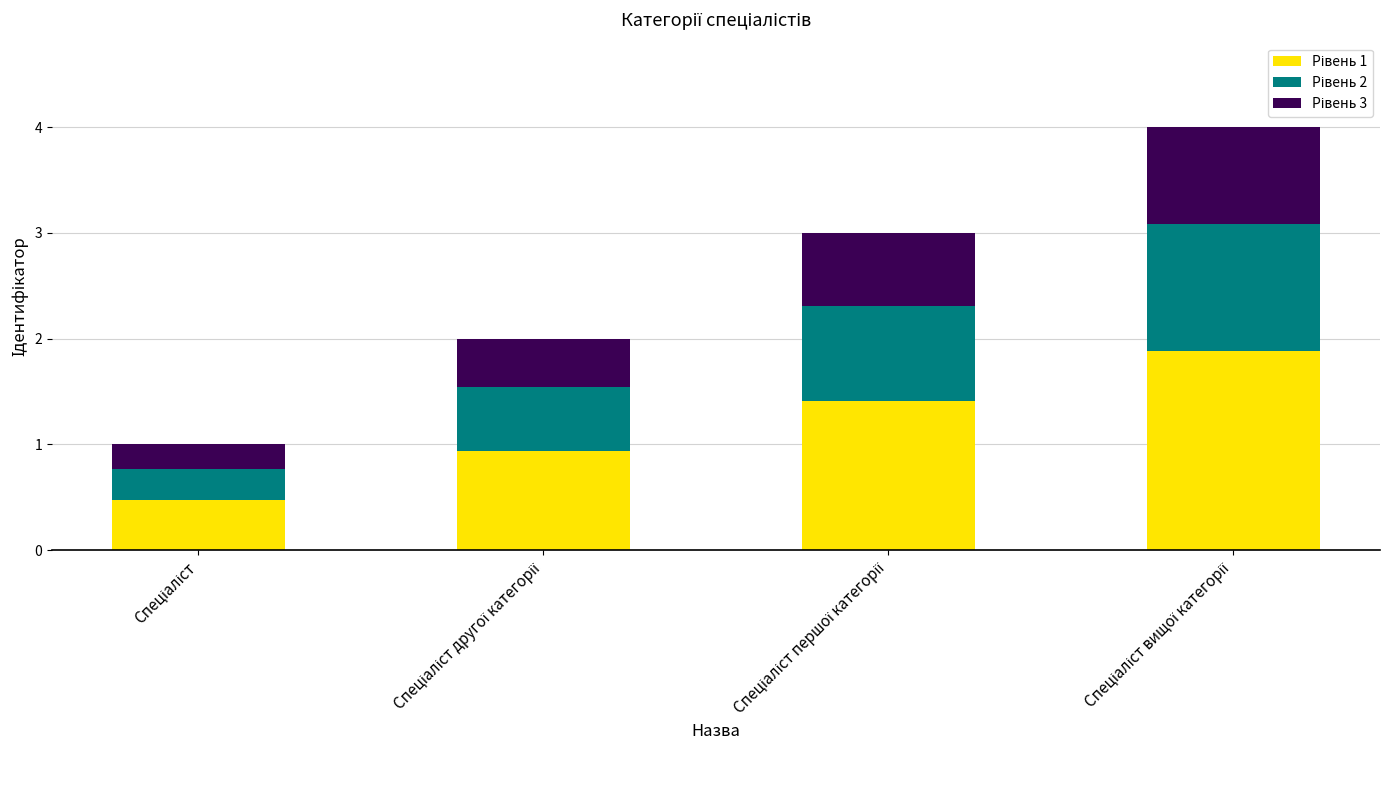

How many bars are there in total?

4